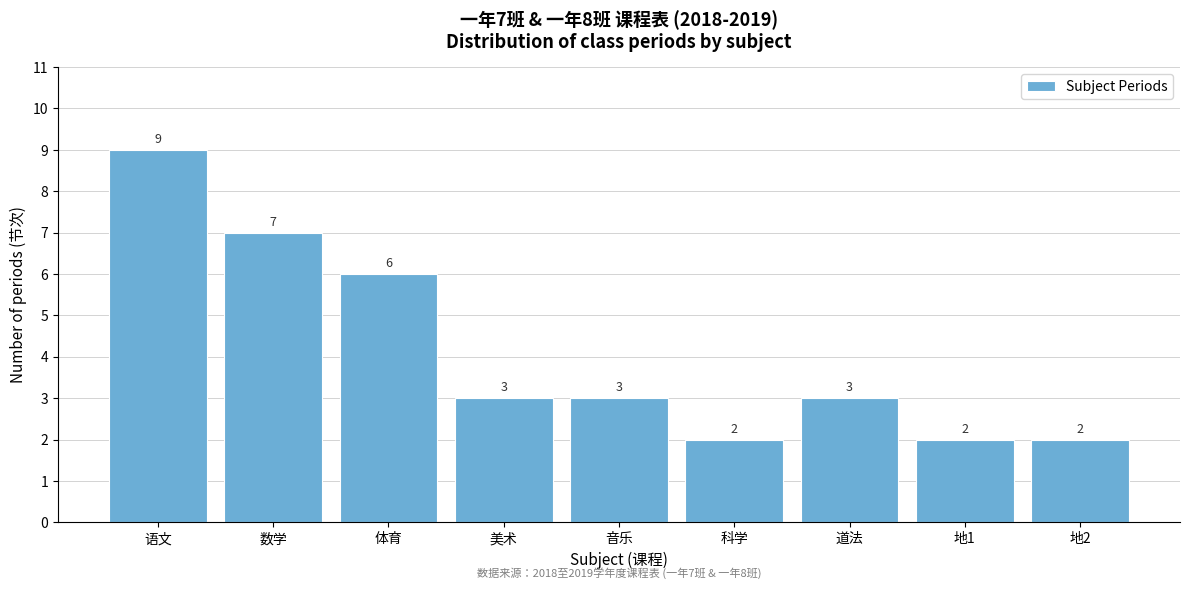

Reading left to right, transcribe all the data shown in this chart.

语文=9	数学=7	体育=6	美术=3	音乐=3	科学=2	道法=3	地1=2	地2=2